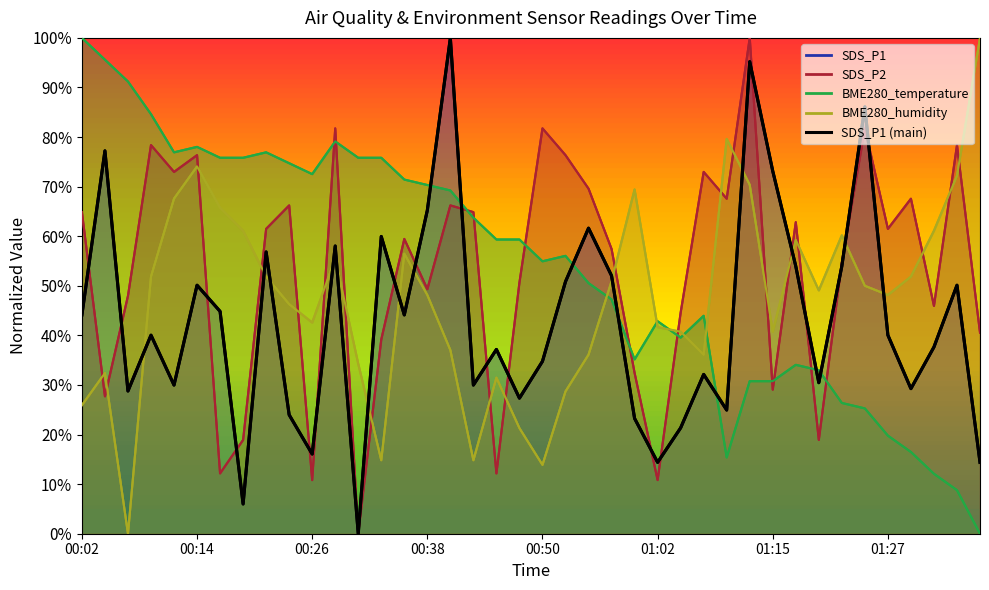

What is the greatest value displayed?

1.0